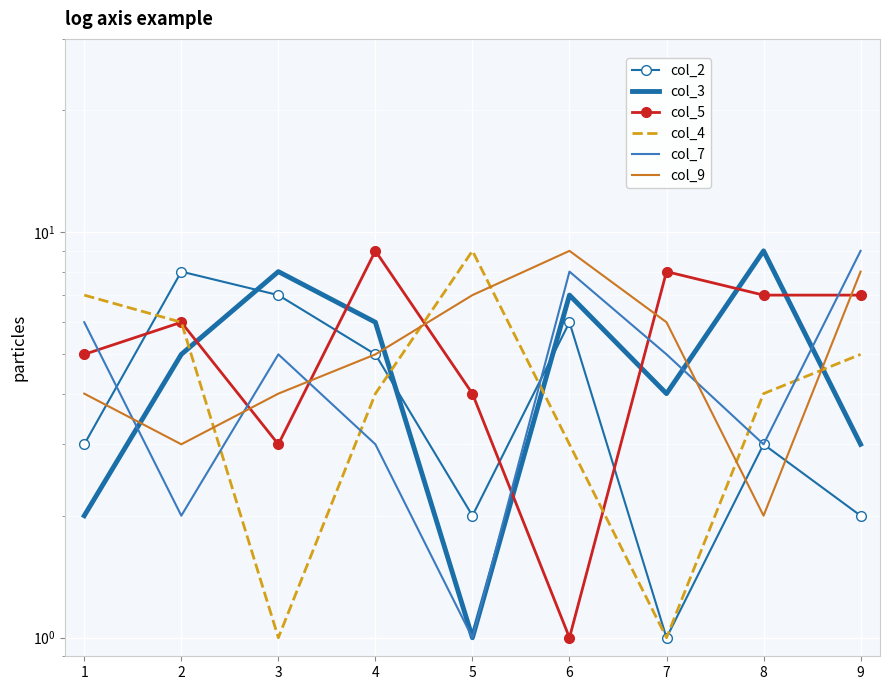

True or false: col_5 and col_3 cross at least once.

True